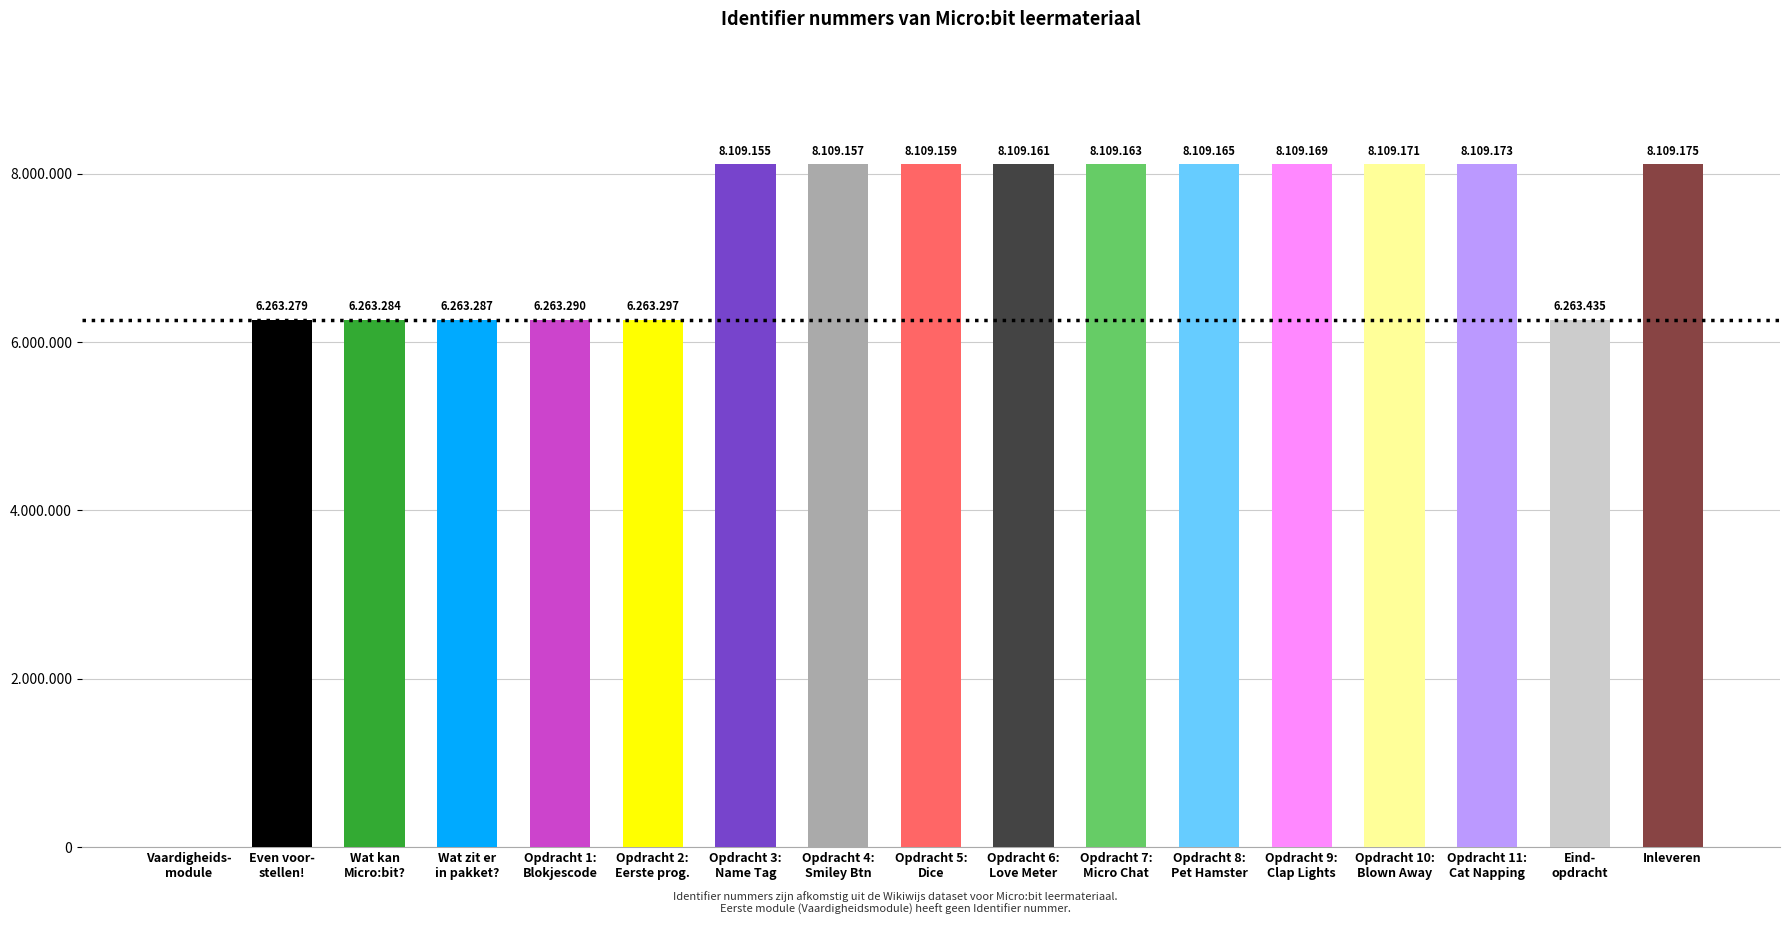

The chart shows a value of 6263287 at Wat zit er
in pakket?. True or false?

True